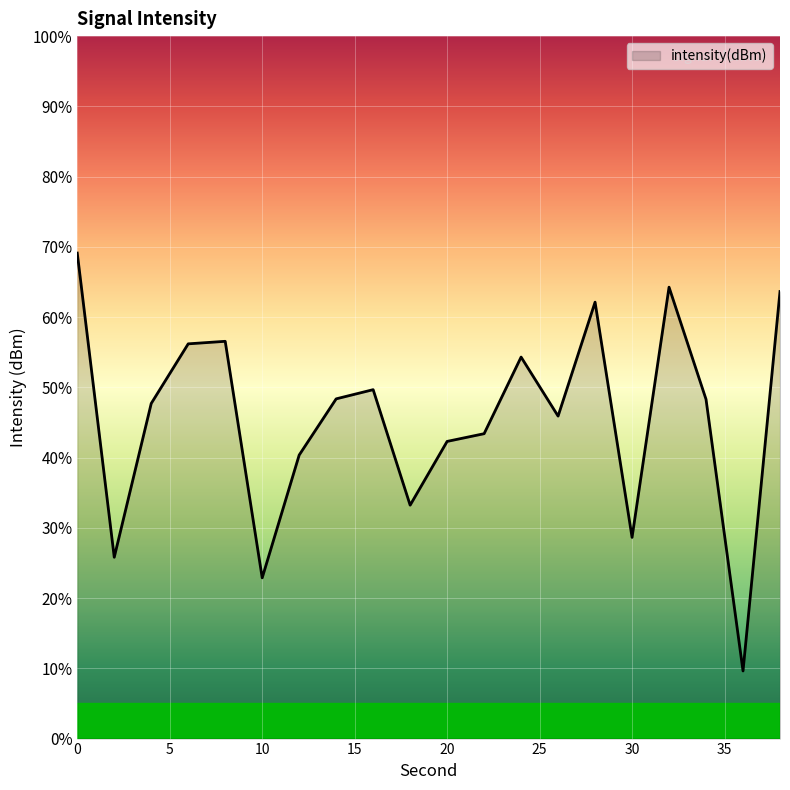

How many interior local peaks (higher than both neighbors) does the data have?

5